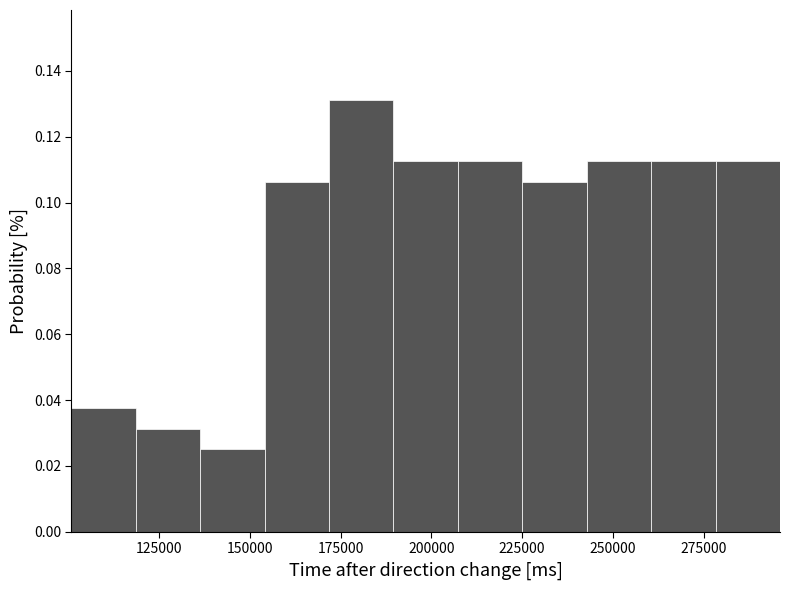

Read against the x-axis, roughly where is the centre of the tallest bar?

180000